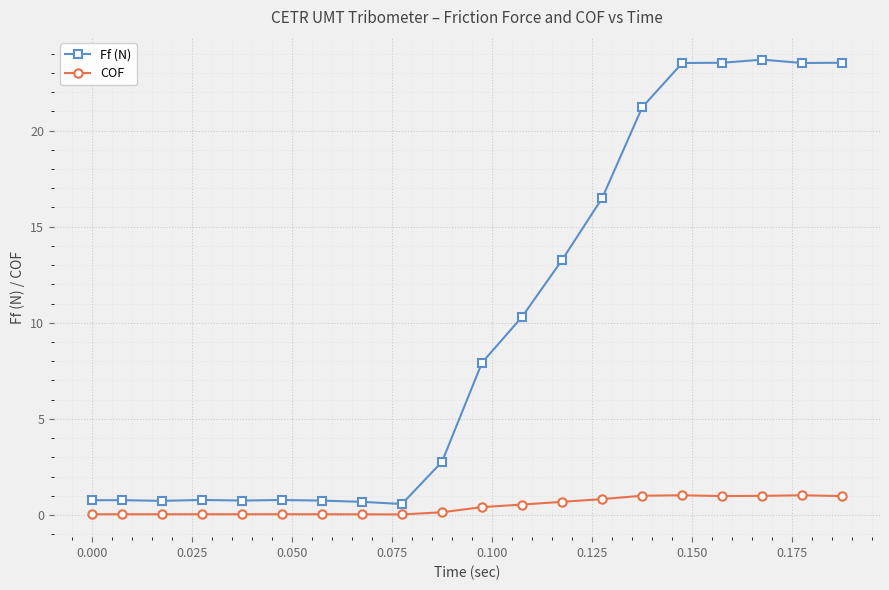

Which series has the largest range (max minus min)?

Ff (N)